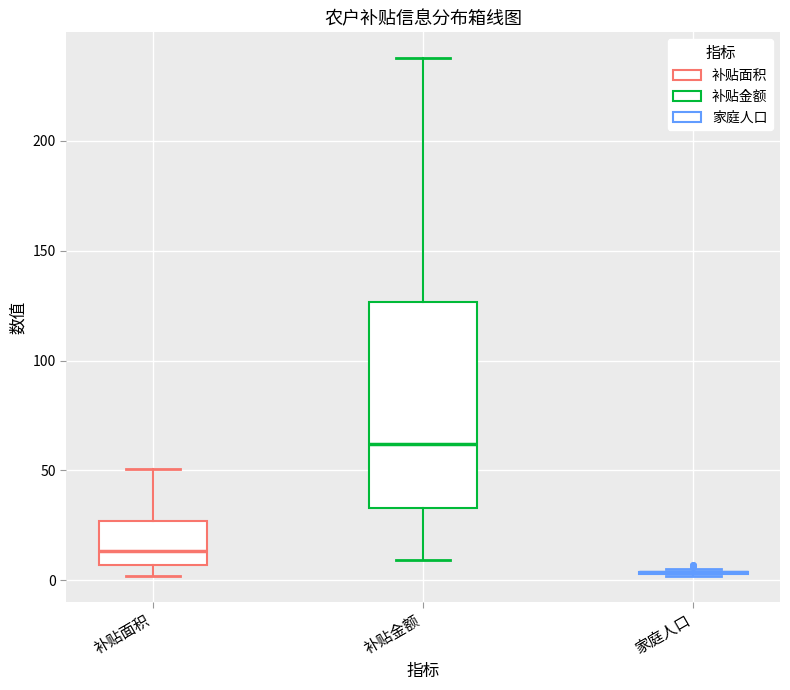

Reading left to right, read every box against the y-axis: the position of its median line, the range the box covers, and the ends of its whiskers. The values are not printed on the chart, so give them approximately, as read against the axis.

补贴面积: median 15, box 5 to 25, whiskers 0 to 50
补贴金额: median 60, box 35 to 125, whiskers 10 to 240
家庭人口: box collapsed to a line at 5, whiskers 0 to 5